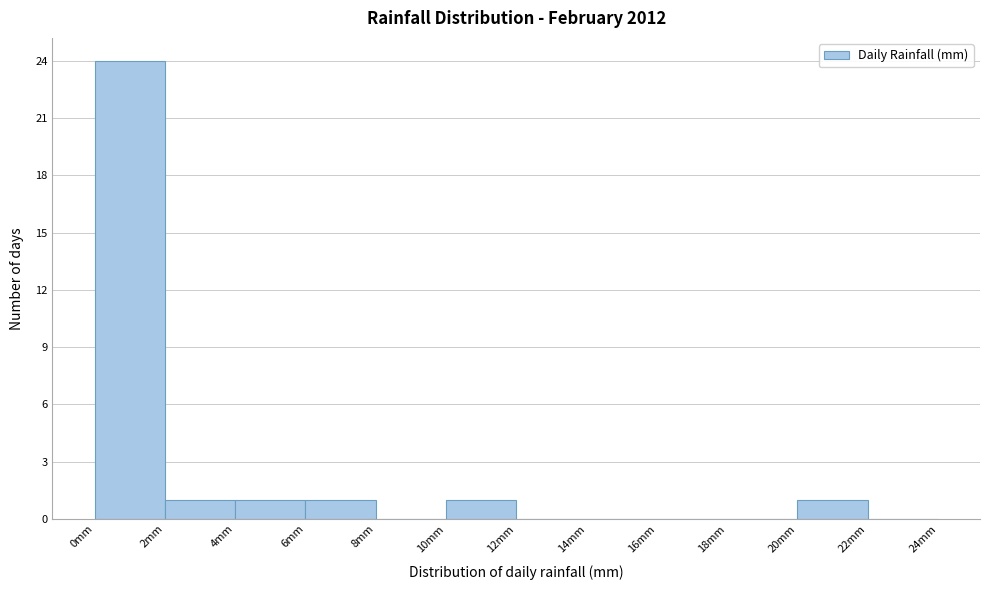

Reading left to right, list every bar in this chart as the range it spans on the x-axis followed by its height. The values are not printed on the chart, so give them approximately, as read against the axis.

0 to 2: 24
2 to 4: 1
4 to 6: 1
6 to 8: 1
8 to 10: 0
10 to 12: 1
12 to 14: 0
14 to 16: 0
16 to 18: 0
18 to 20: 0
20 to 22: 1
22 to 24: 0